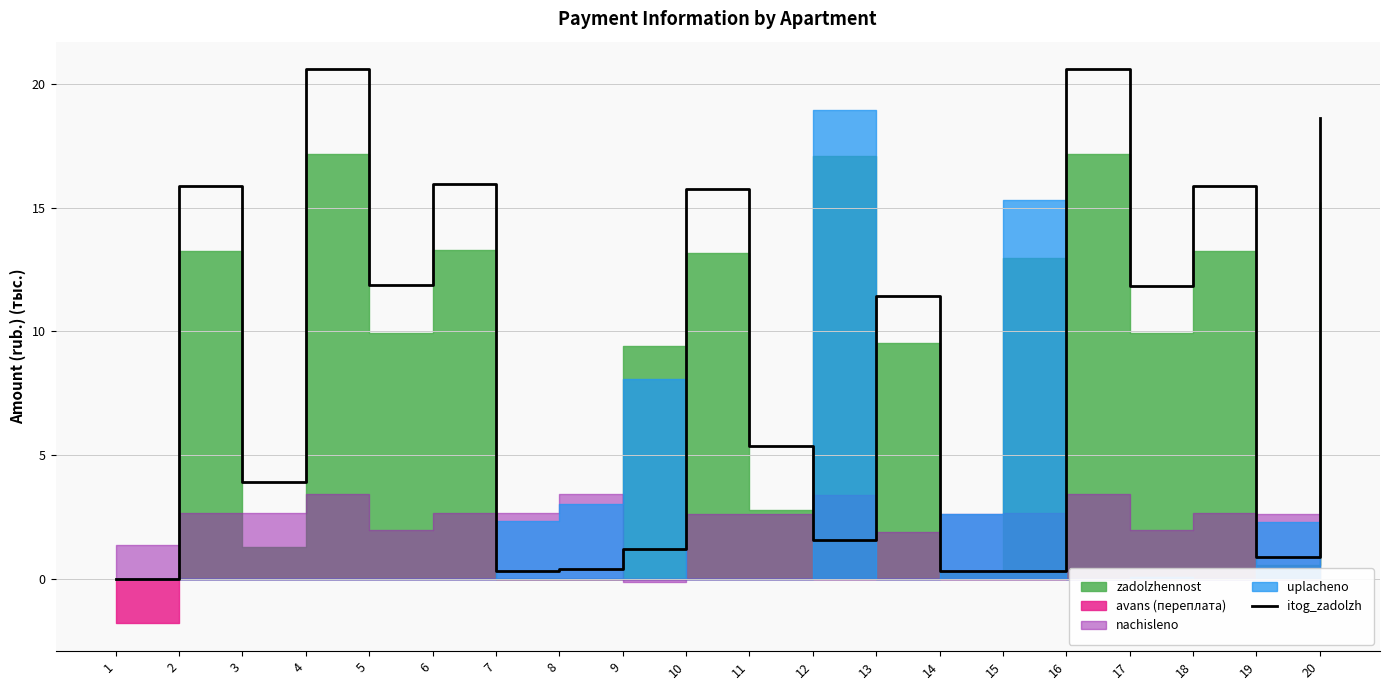

True or false: itog_zadolzh has a value of 7.8 at 5.

False